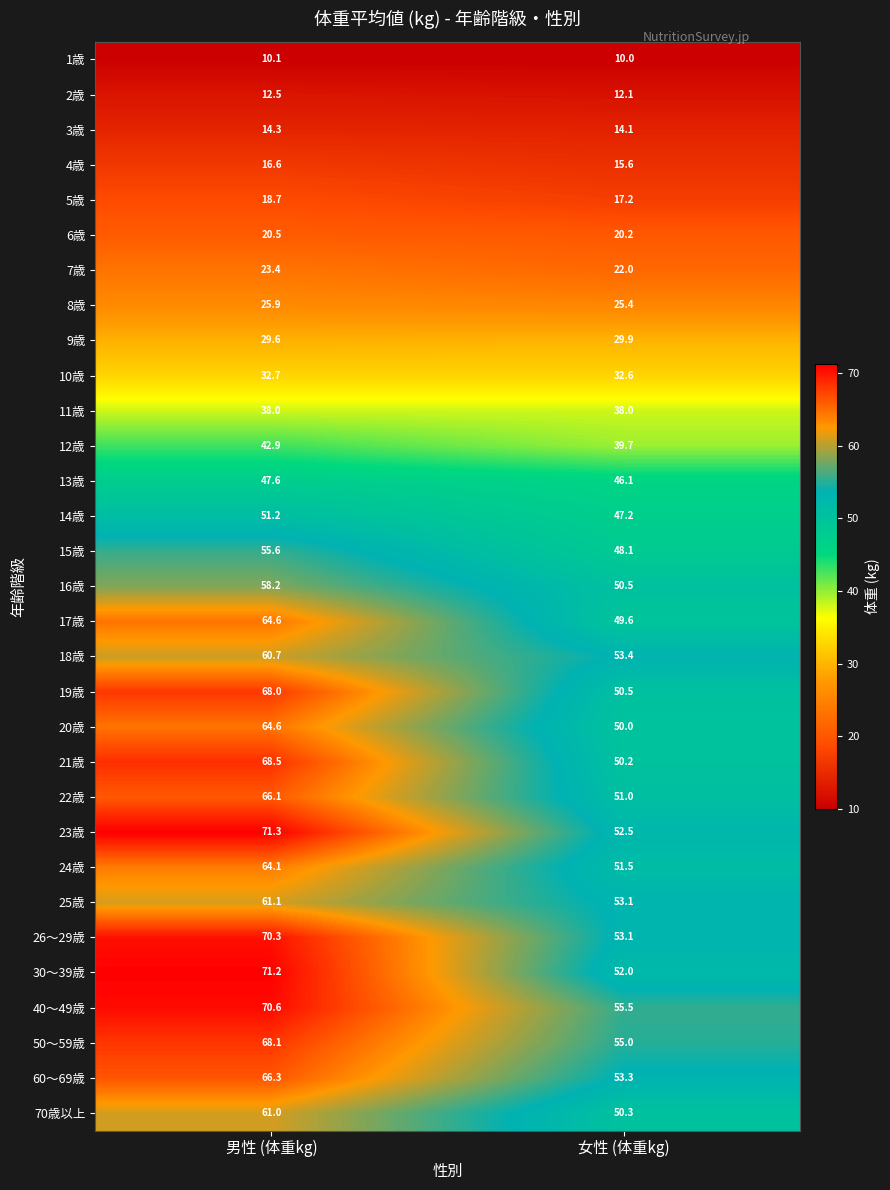

Is it true that 40～49歳 equals 70.6 at 男性 (体重kg)?

True